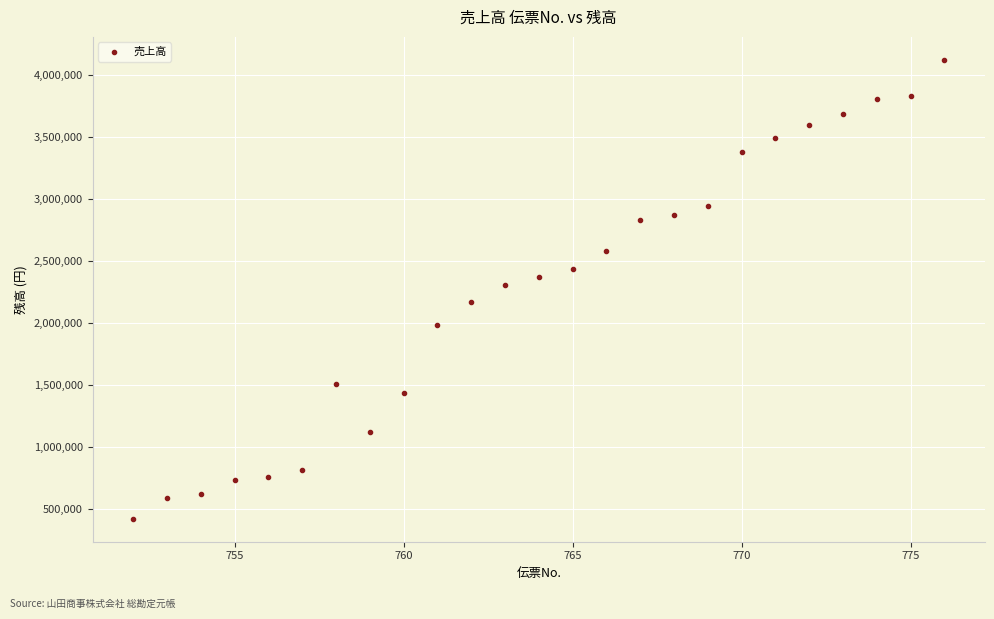

What is the range of Y values (max minus min)?

3700536